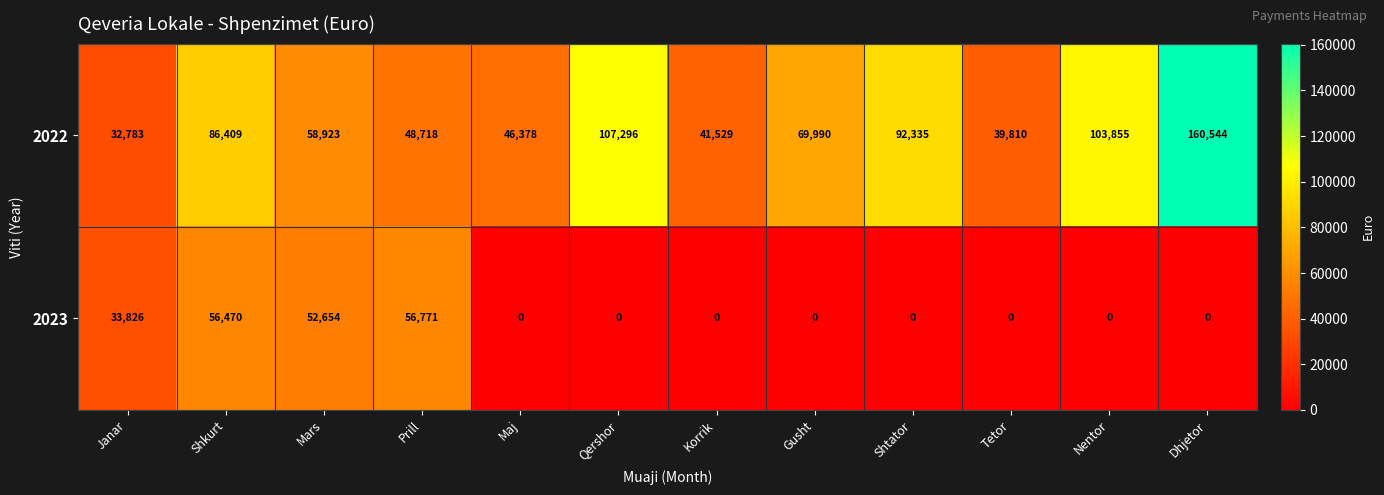

List the series in order of their overall mean, lowest first.

2023, 2022